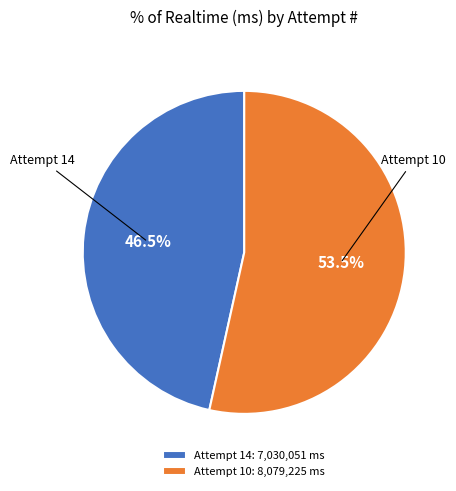

Is the sum of Attempt 14 and Attempt 10 greater than half?

Yes